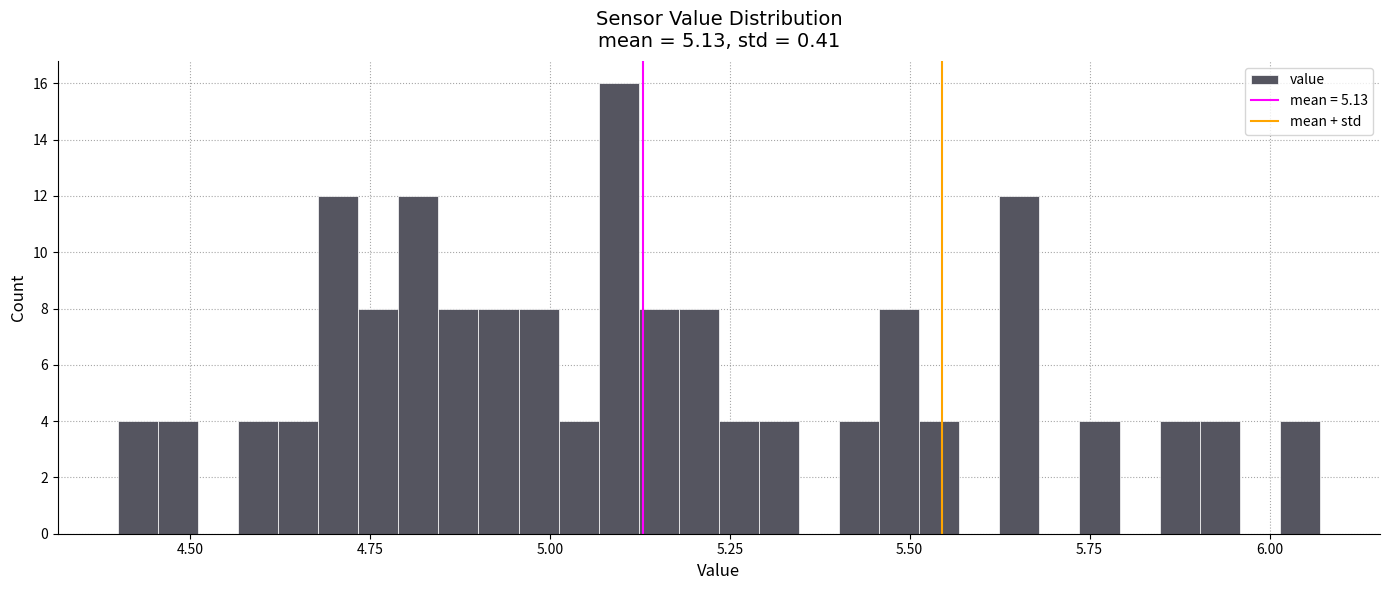

Around what value on the x-axis is the tallest bar? Give the approximate position of its centre, as read against the axis.

5.10